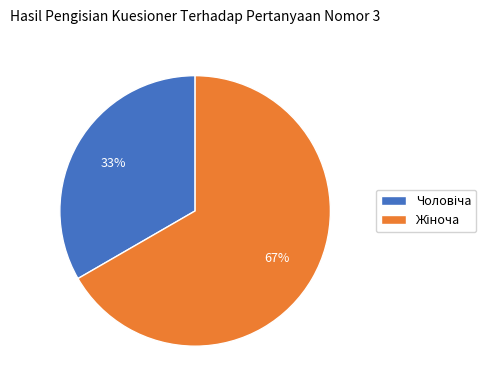

To the nearest percent, what is the average slice percentage?

50%